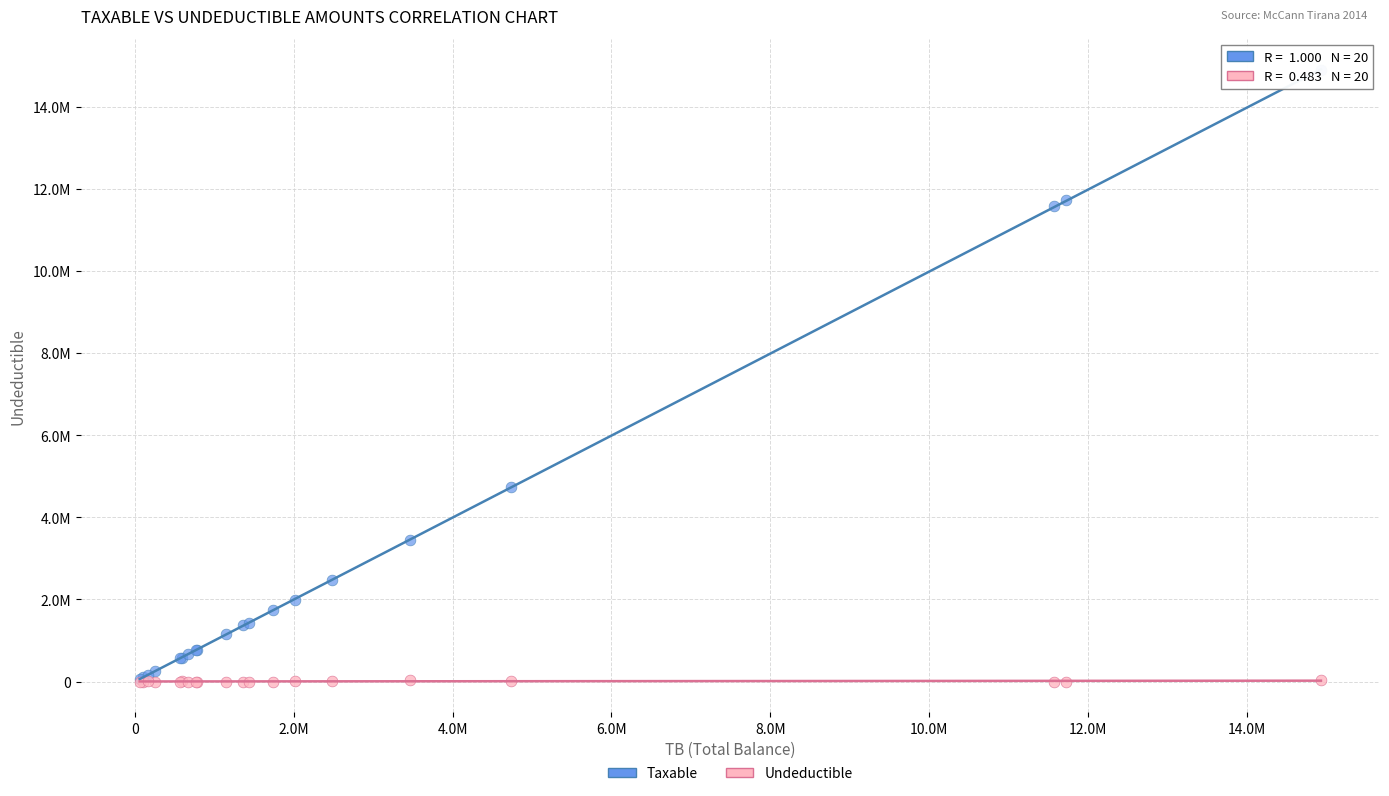

What are all the series names shown in the legend?

Taxable, Undeductible